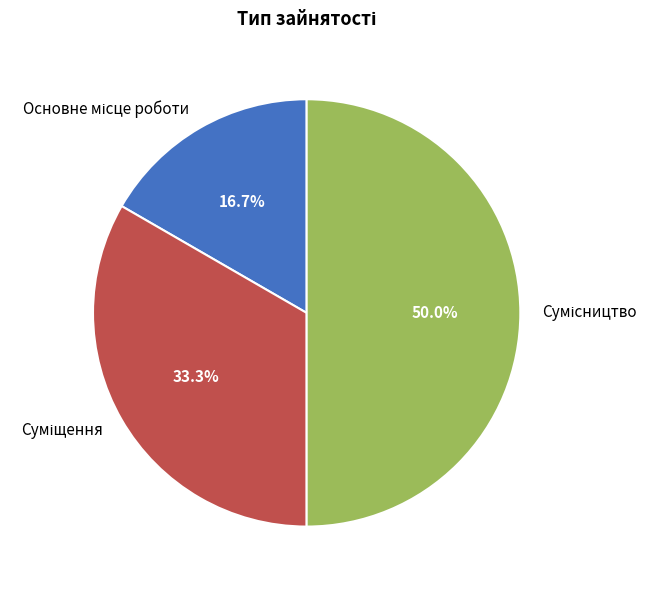

Which slice is the smallest?

Основне місце роботи